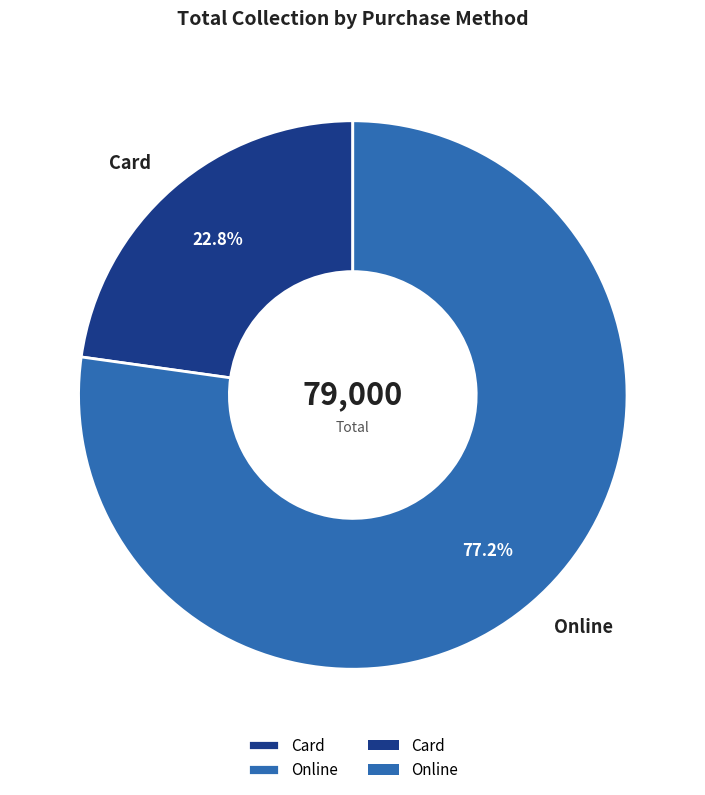

Count the number of slices in the pie.

2